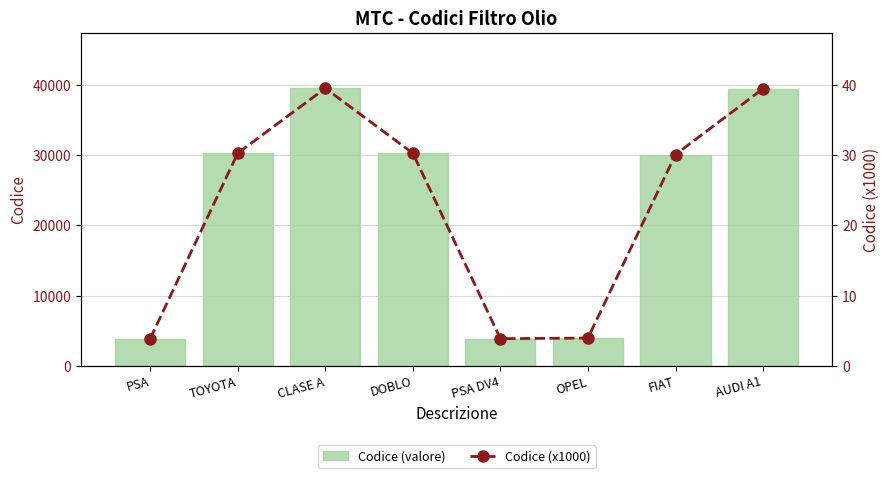

The value of codice at FIAT is 30130.0. True or false?

True